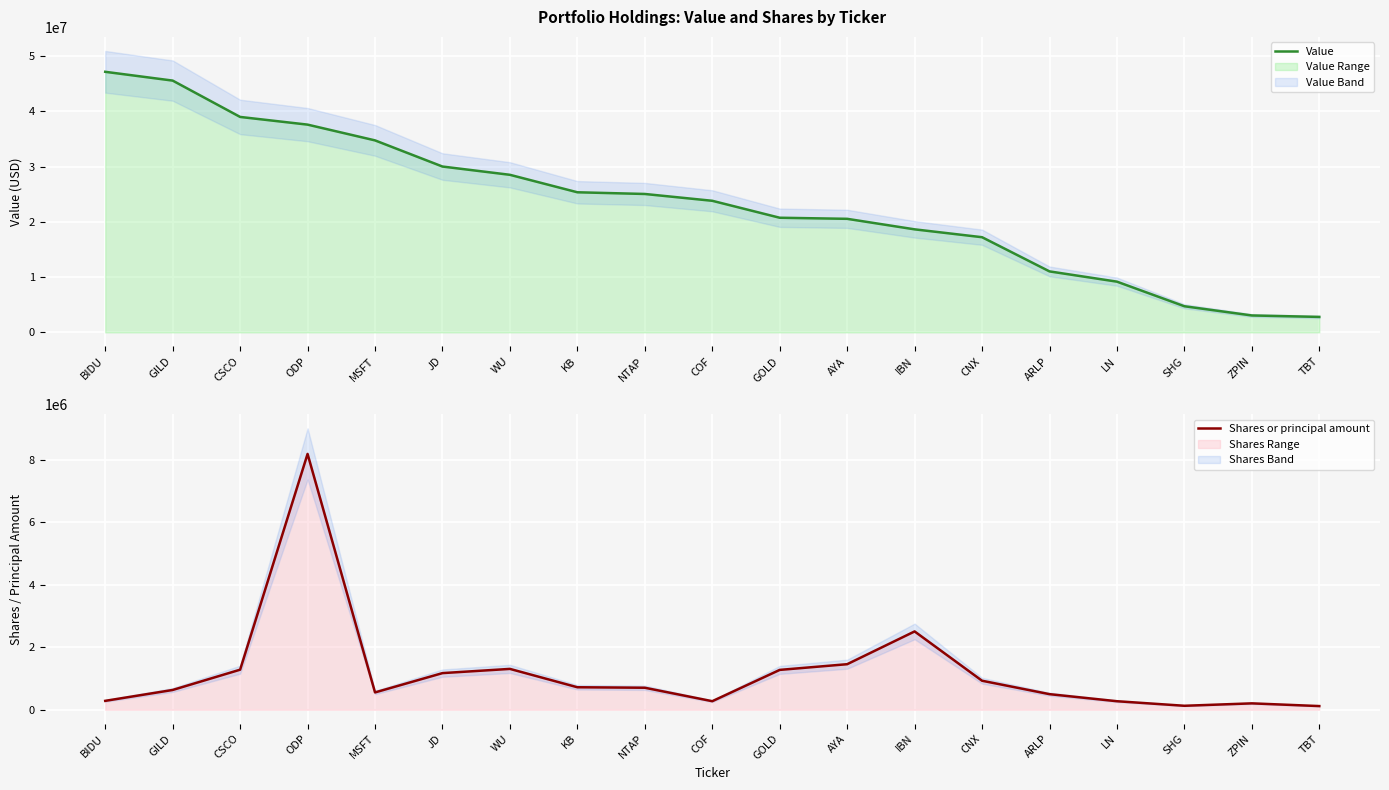

List the labels in order of Shares or principal amount value, largest first.

ODP, IBN, AYA, WU, CSCO, GOLD, JD, CNX, KB, NTAP, GILD, MSFT, ARLP, BIDU, COF, LN, ZPIN, SHG, TBT